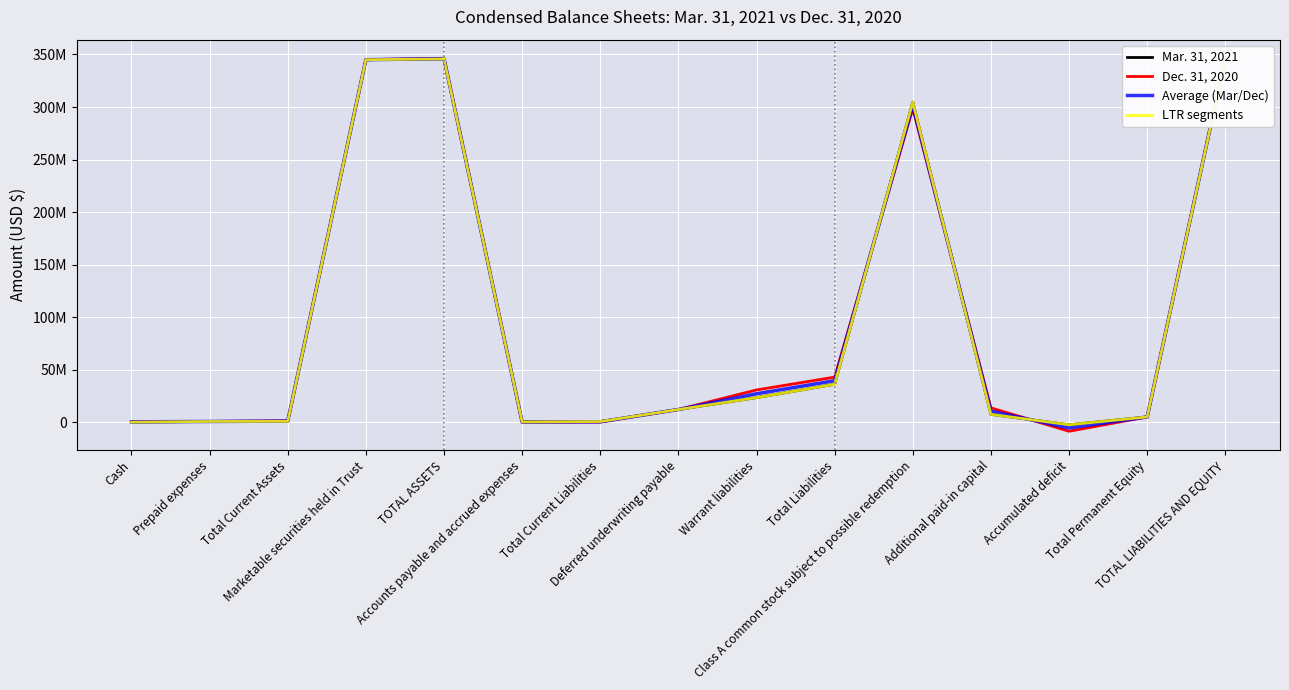

Between Marketable securities held in Trust and Accounts payable and accrued expenses, which series saw the biggest shift?

Dec. 31, 2020